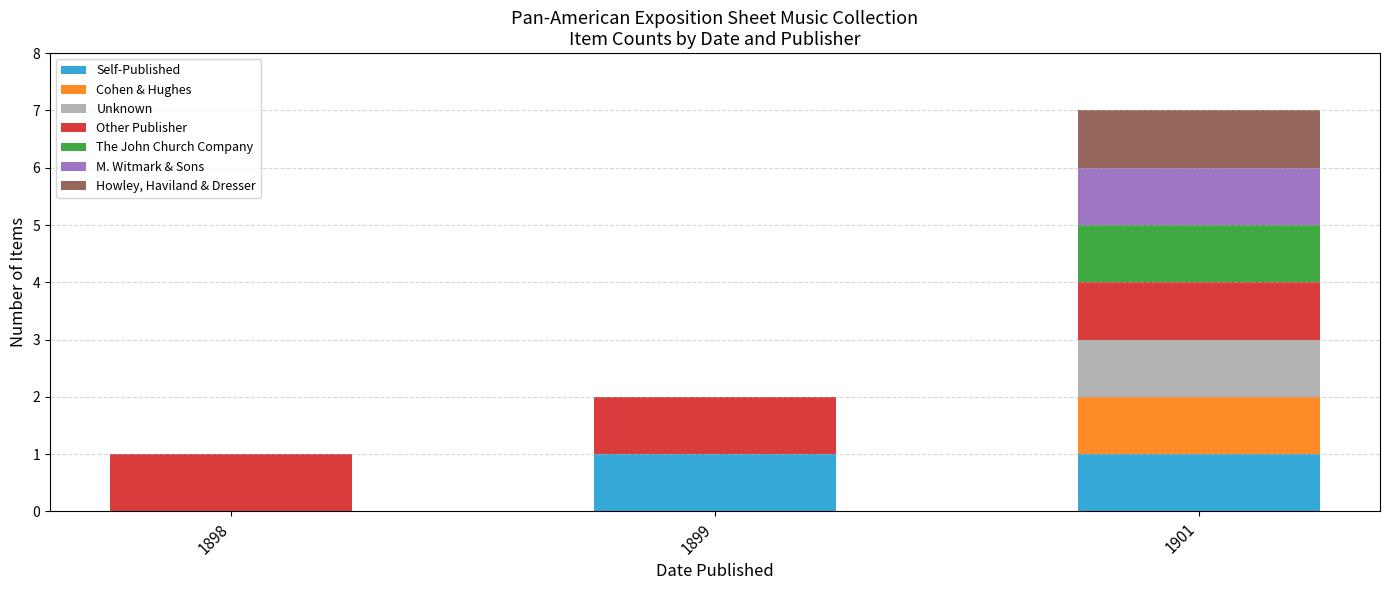

At which category is the sum across all series the highest?

1901